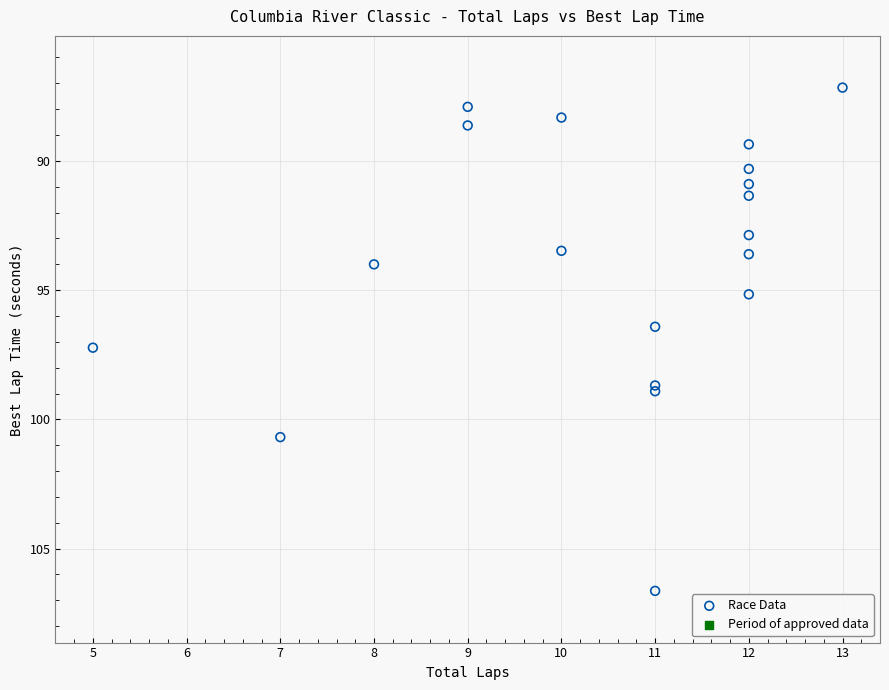

What Y value in the scatter plot is closest to 96?

96.4